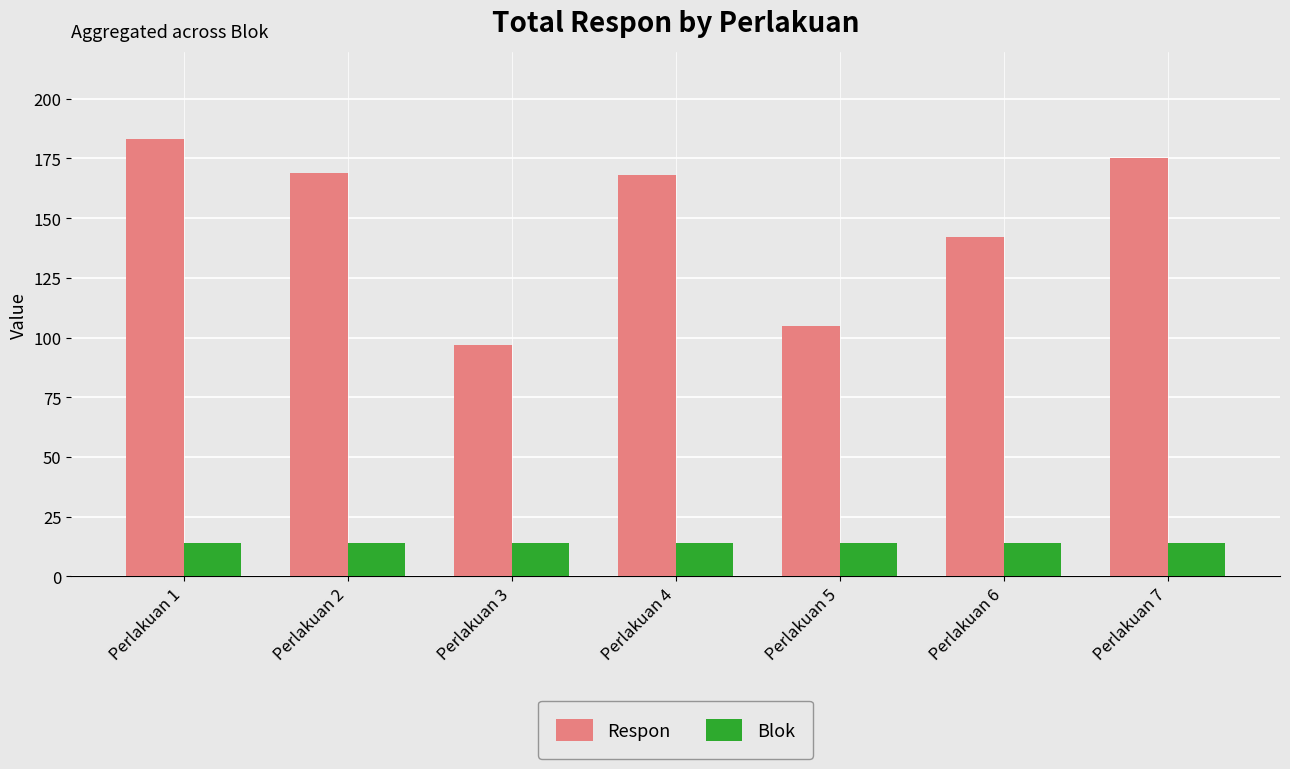

Reading left to right, list all the values displayed in this chart.

Respon: 183	169	97	168	105	142	175
Blok: 14	14	14	14	14	14	14